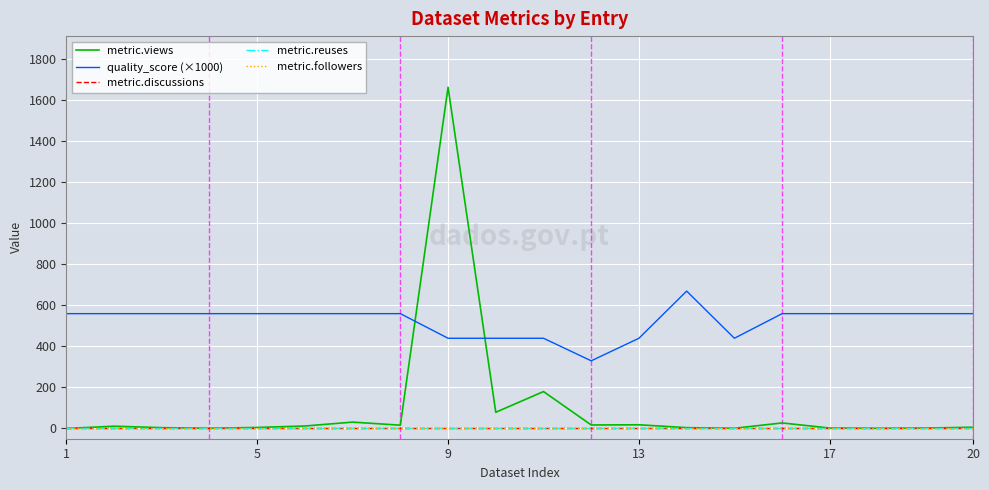

True or false: metric.discussions and quality_score (×1000) intersect in this chart.

False